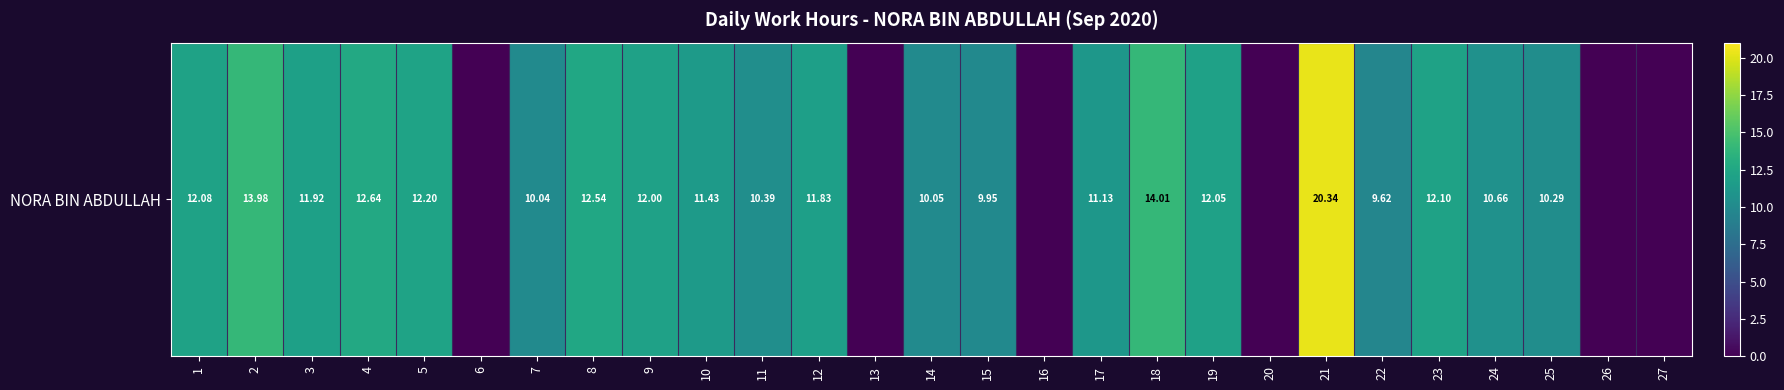

What is the sum of the values at 3 and 25?

22.2